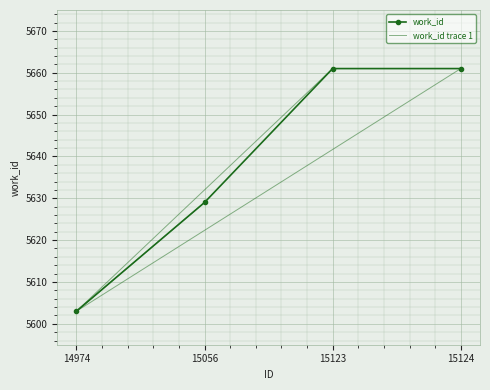

Rank the categories by value from lowest to highest.

14974, 15056, 15123, 15124